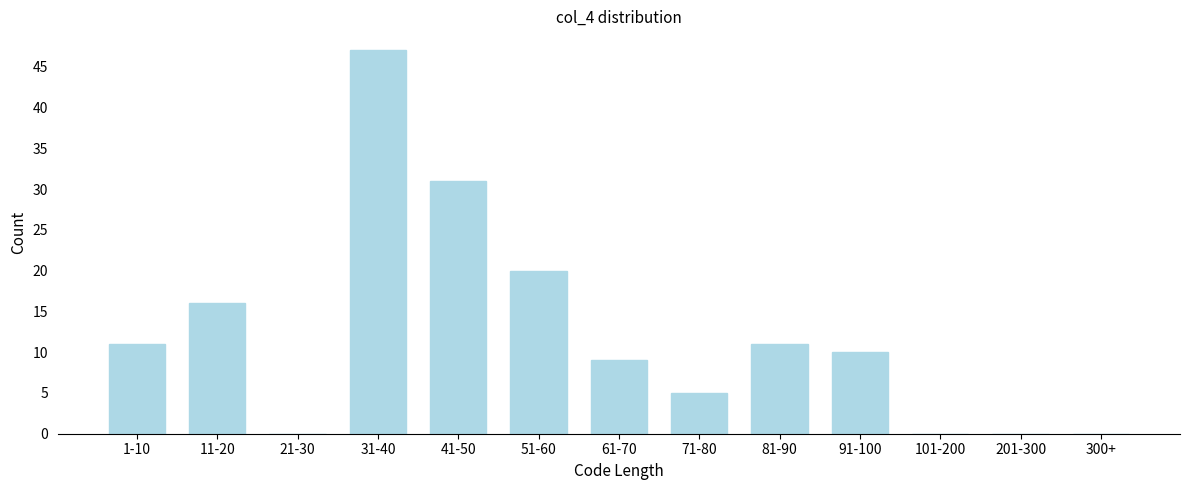

Reading right to left, list all the values displayed in this chart.

300+=0	201-300=0	101-200=0	91-100=10	81-90=11	71-80=5	61-70=9	51-60=20	41-50=31	31-40=47	21-30=0	11-20=16	1-10=11